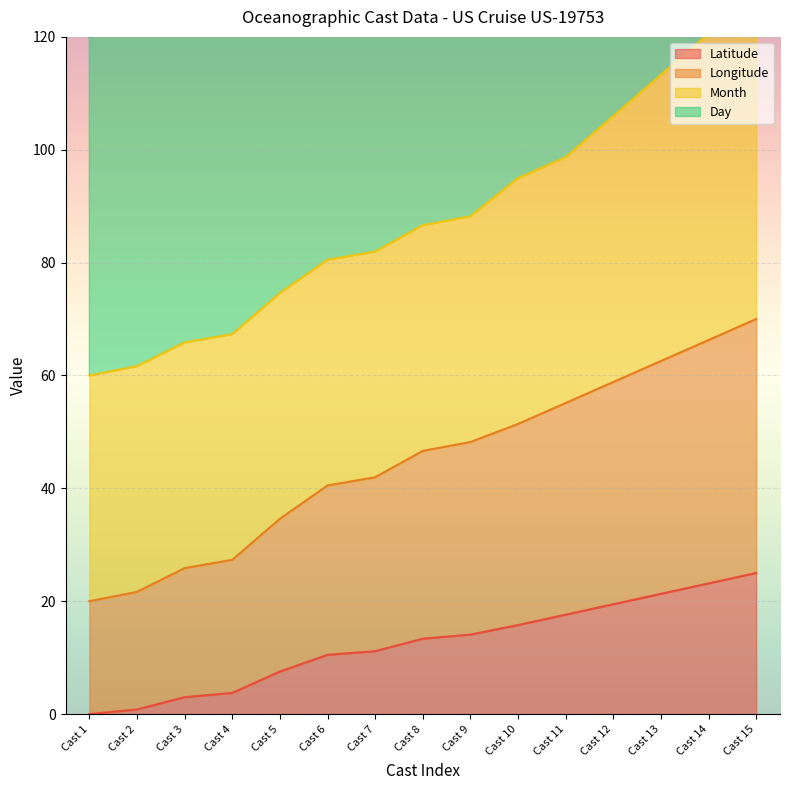

True or false: Latitude and Longitude cross at least once.

False